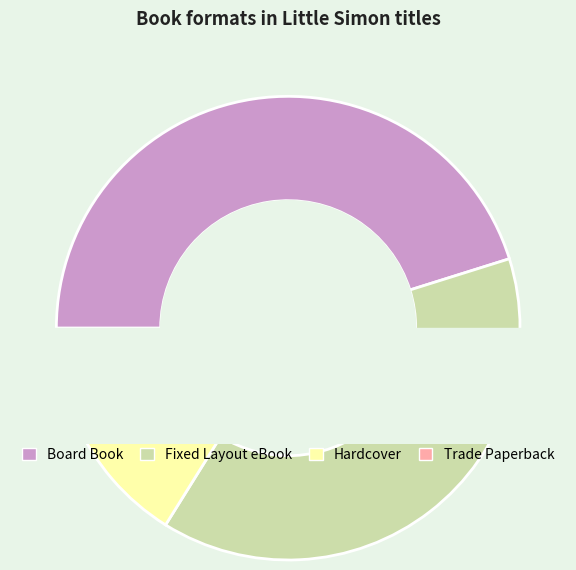

Is there any slice that represents more than half of the pie?

No